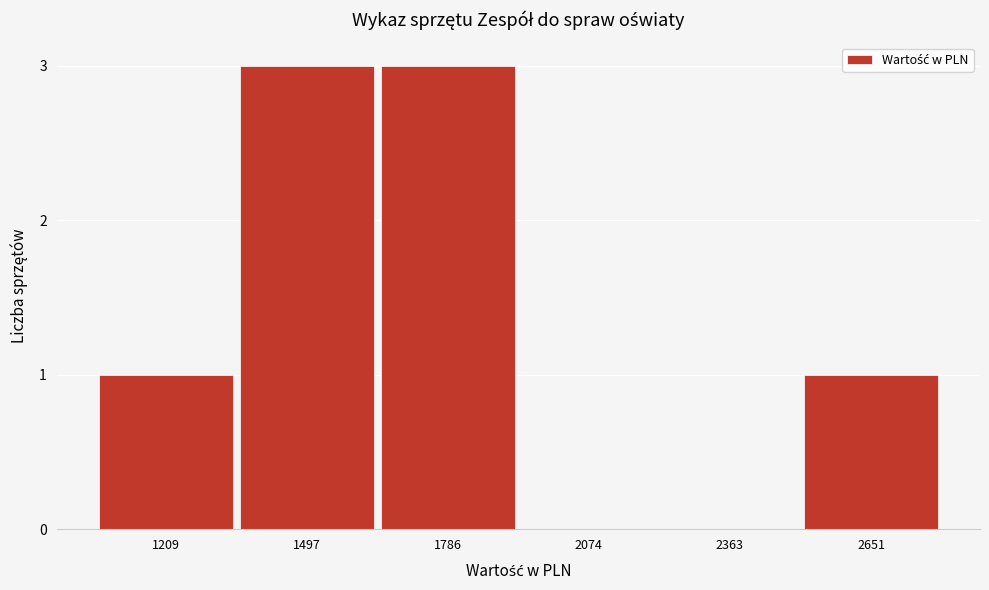

Reading left to right, list all the values displayed in this chart.

1209=1	1497=3	1786=3	2074=0	2363=0	2651=1